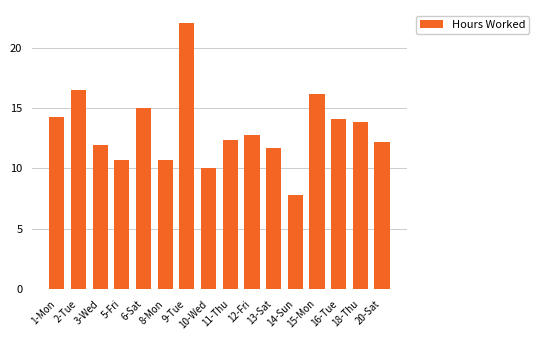

Between 18-Thu and 6-Sat, which is larger?

6-Sat